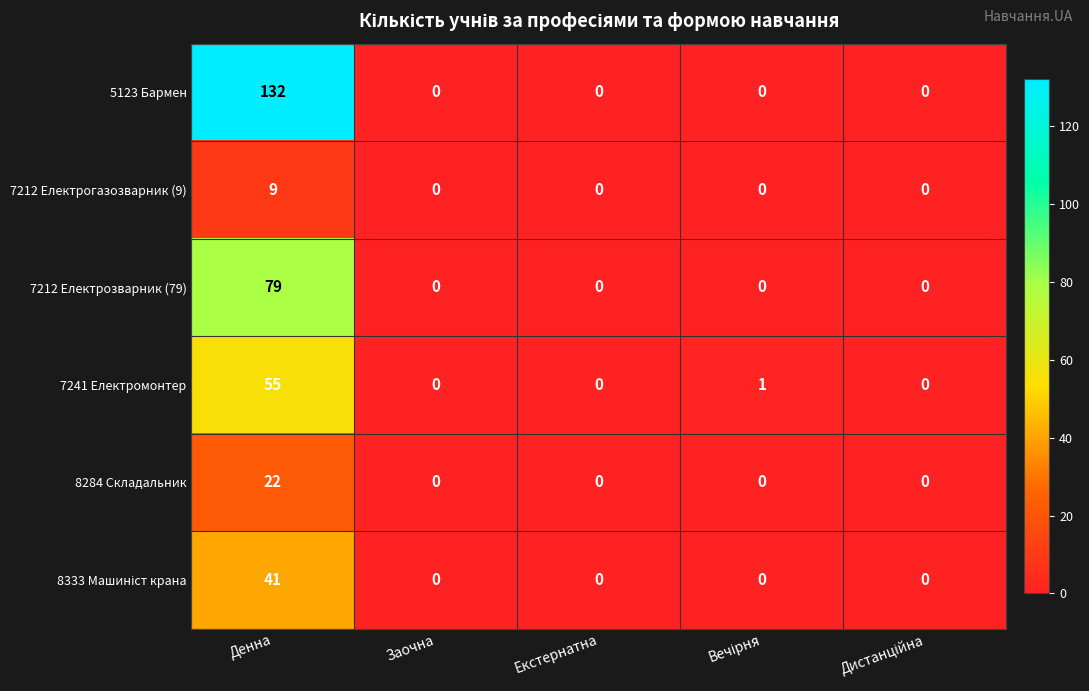

What is the difference between the maximum and second lowest values in the 8284 Складальник series?

22